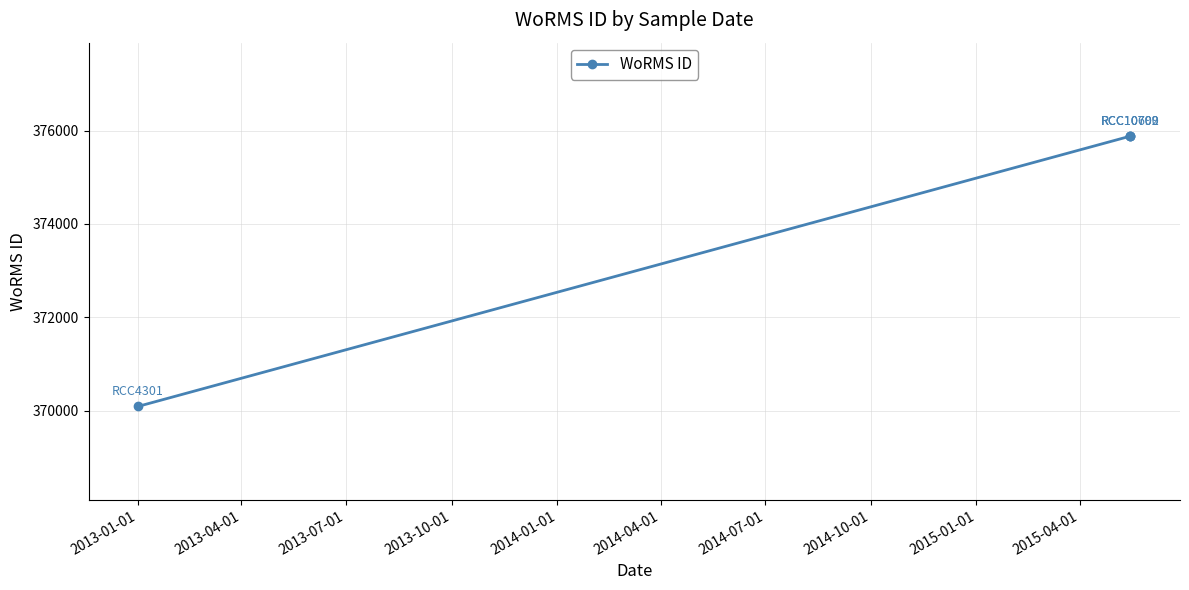

What is the difference between the maximum and minimum values?

5783